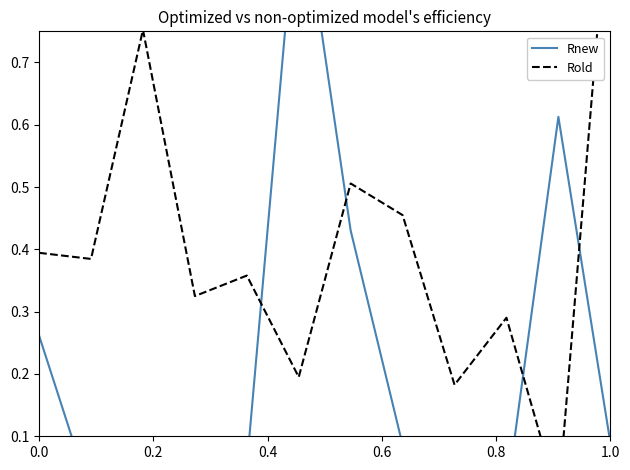

What is the difference between the maximum and minimum values in the Rold series?

1.0